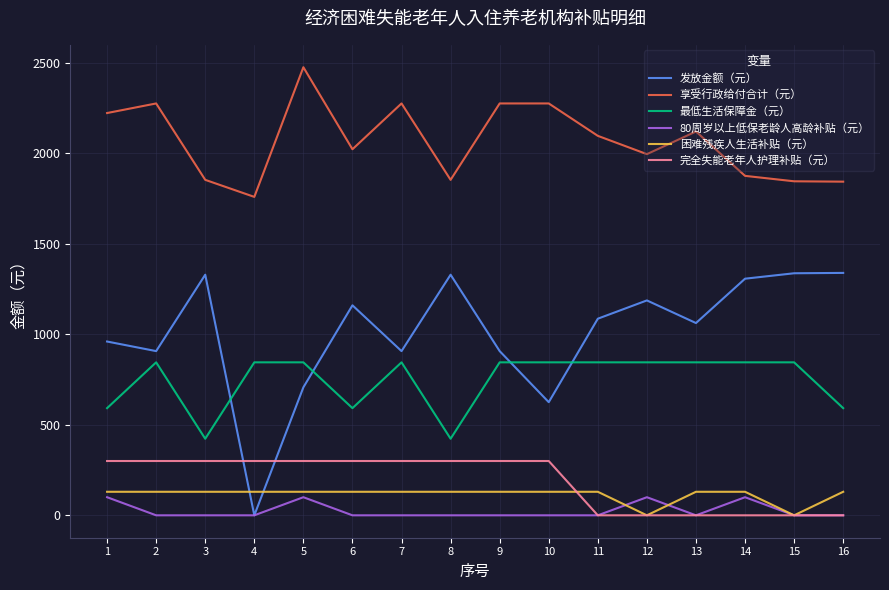

Which series has the largest total across all categories?

享受行政给付合计（元）